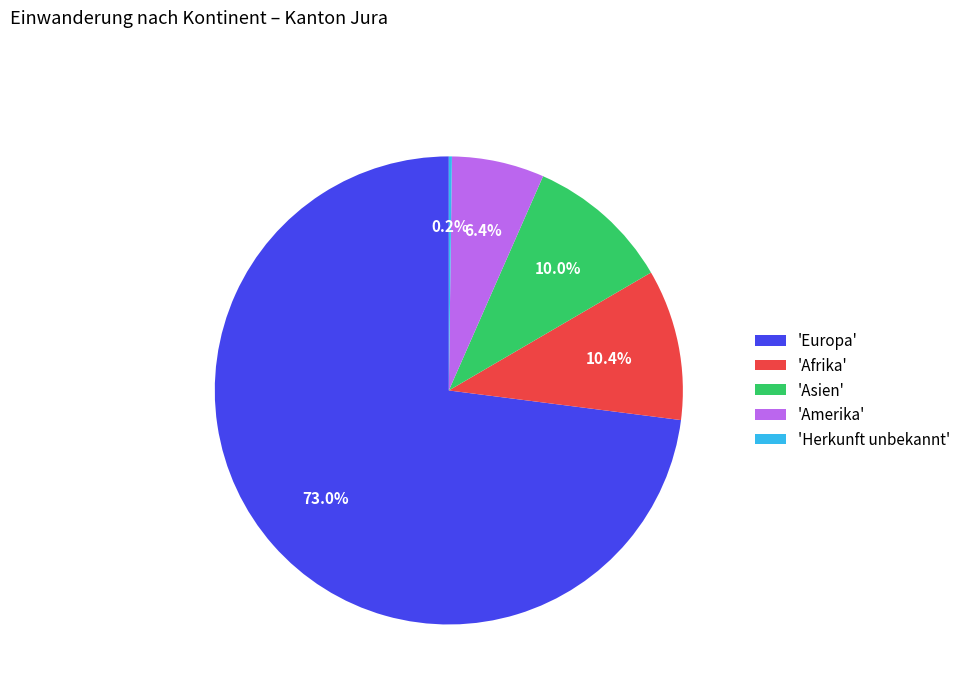

Approximately how many times larger is the value at 'Amerika' compared to 'Asien'?

0.6